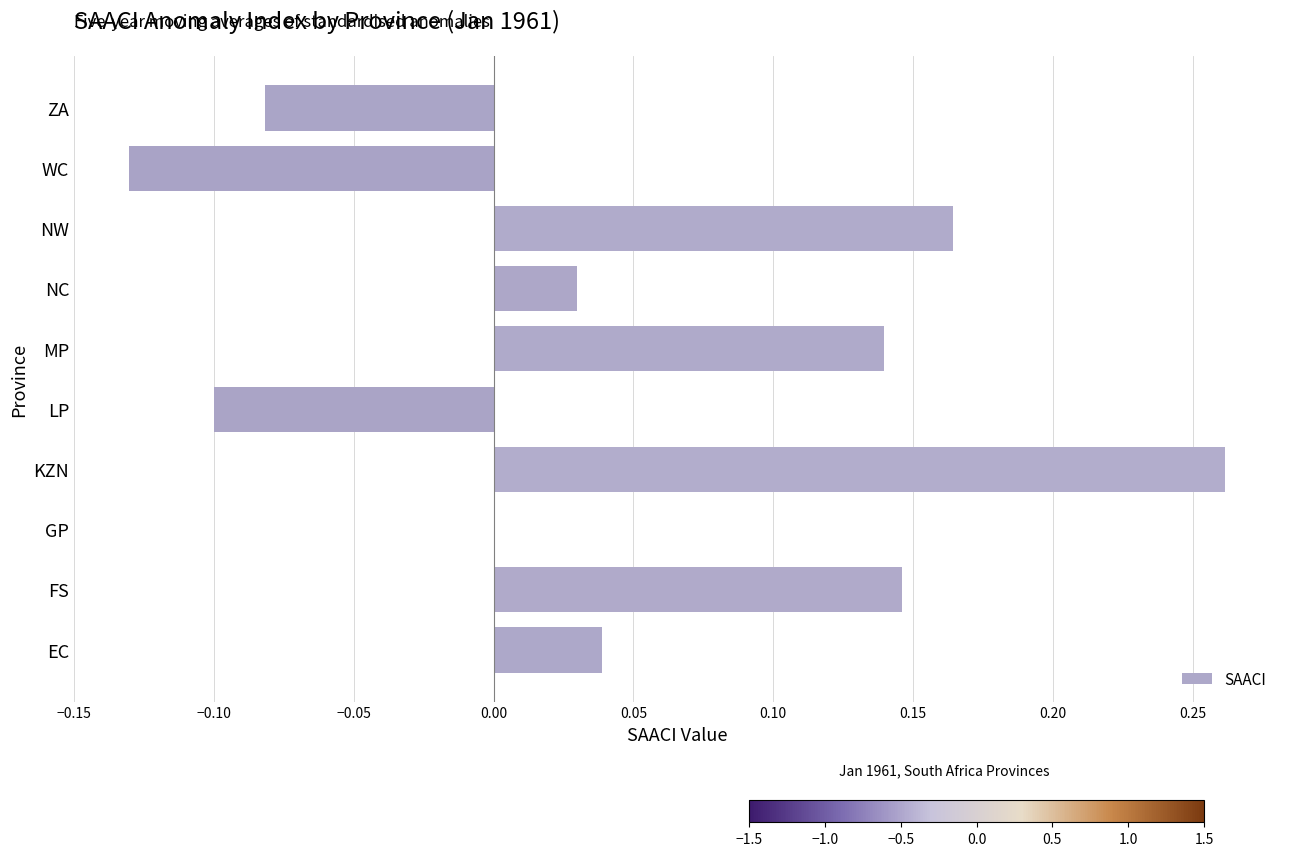

Are the bars grouped side by side (vs. stacked)?

No